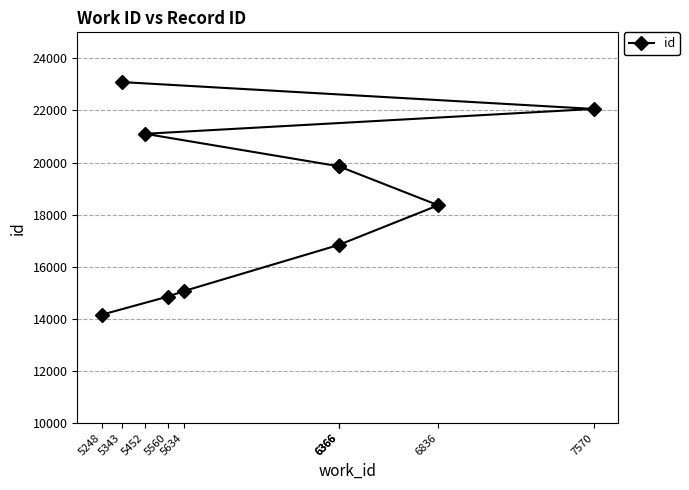

Where does the data first go above 19858?

6366